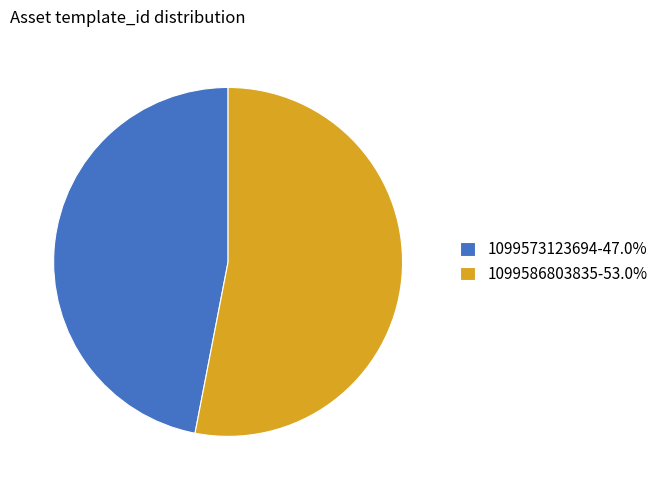

How many slices are in this pie chart?

2